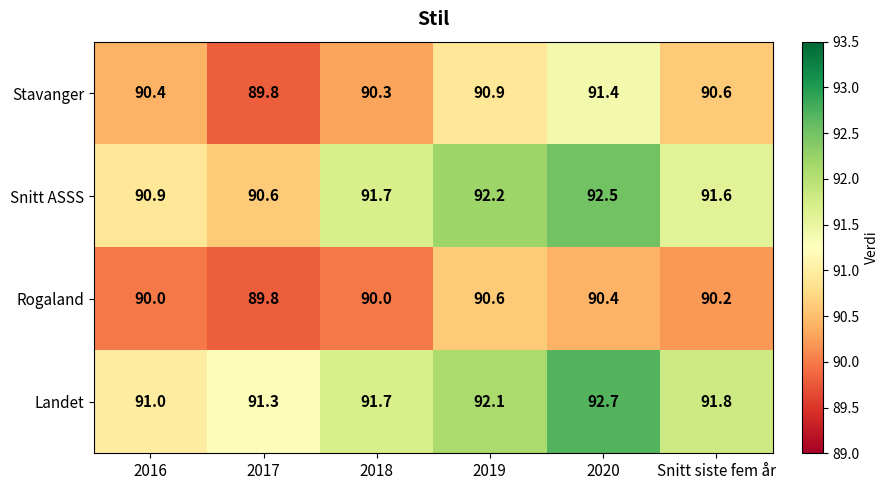

List the series in order of their peak value, highest first.

Landet, Snitt ASSS, Stavanger, Rogaland